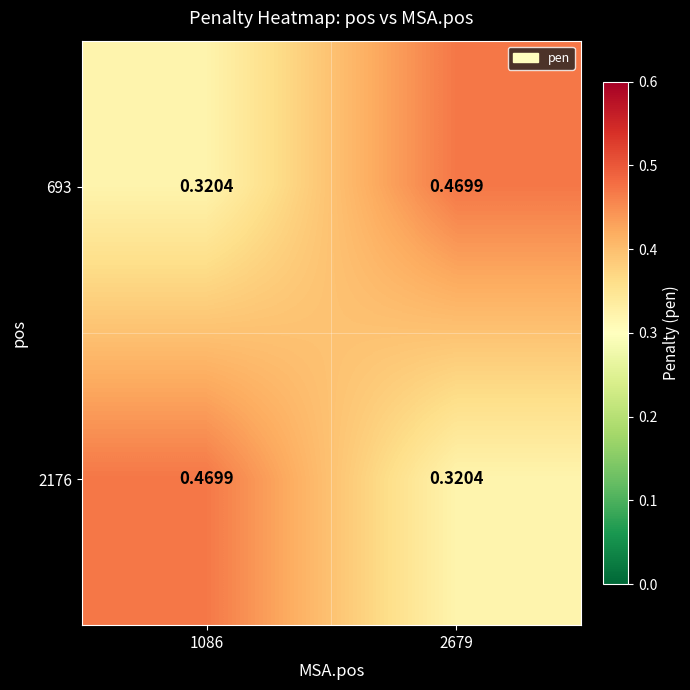

Is the value of 2176 at 1086 greater than the value of 693 at 1086?

Yes